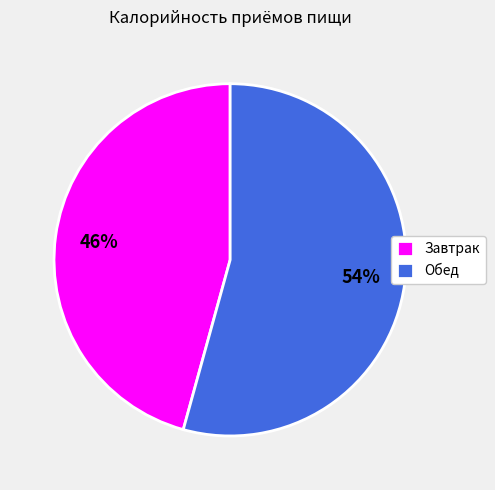

Count the number of slices in the pie.

2